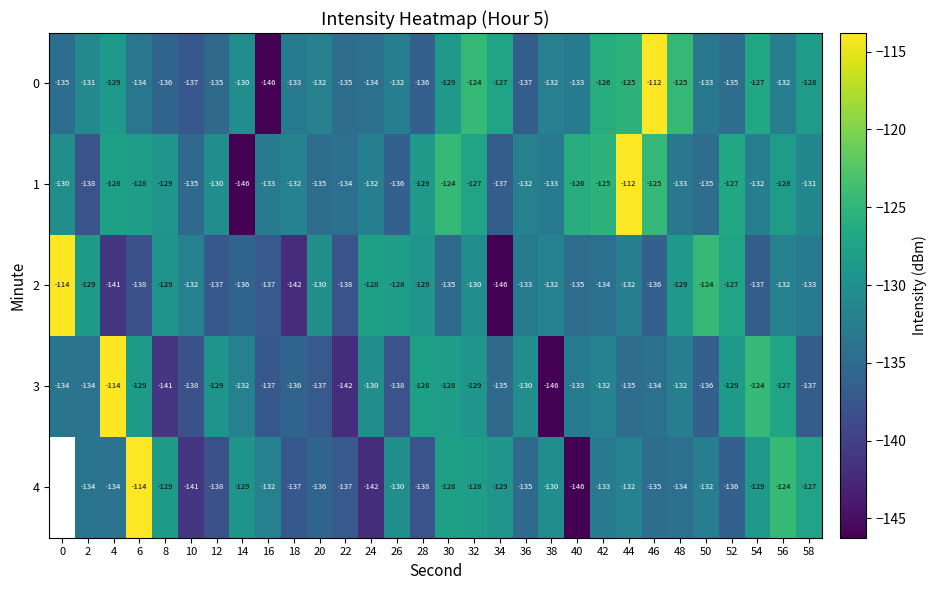

Where is 0 nearest to the value -129?

4